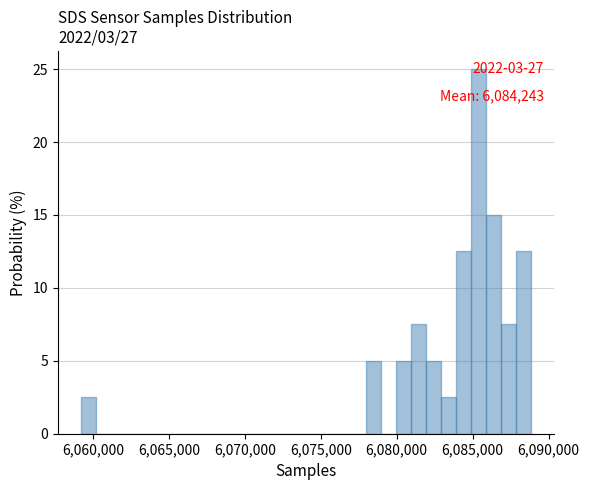

Around what value on the x-axis is the tallest bar? Give the approximate position of its centre, as read against the axis.

6085500